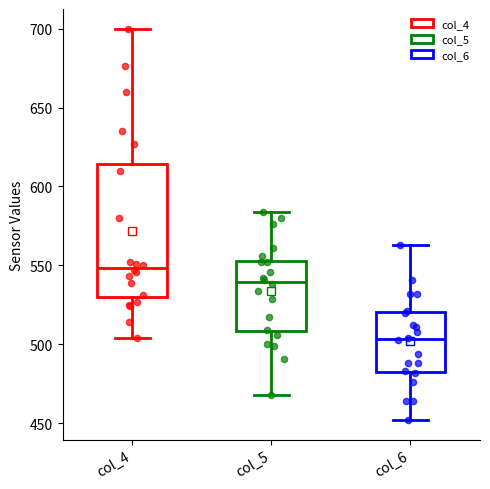

Comparing the boxes themselves (not the whiskers), which one is the tallest?

col_4